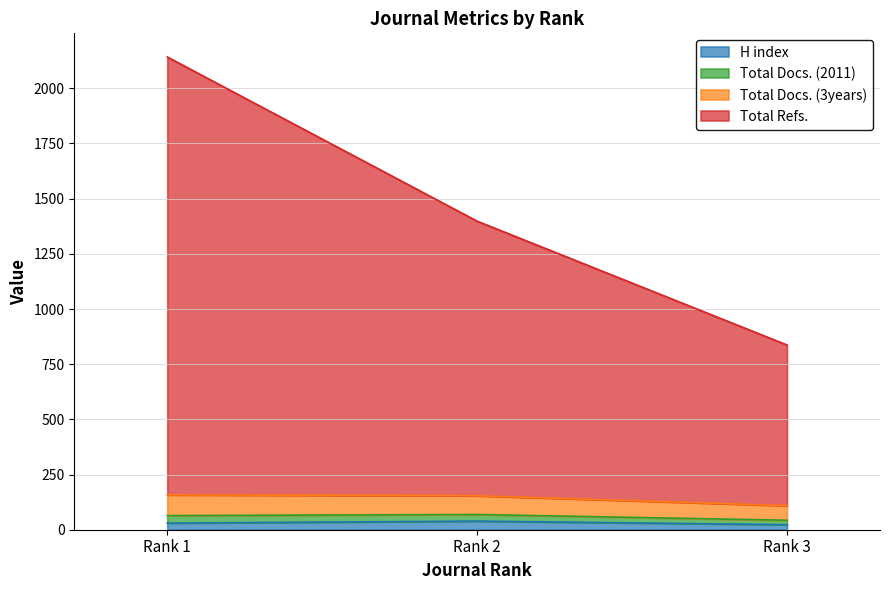

Does the chart display data point markers on the line(s)?

No